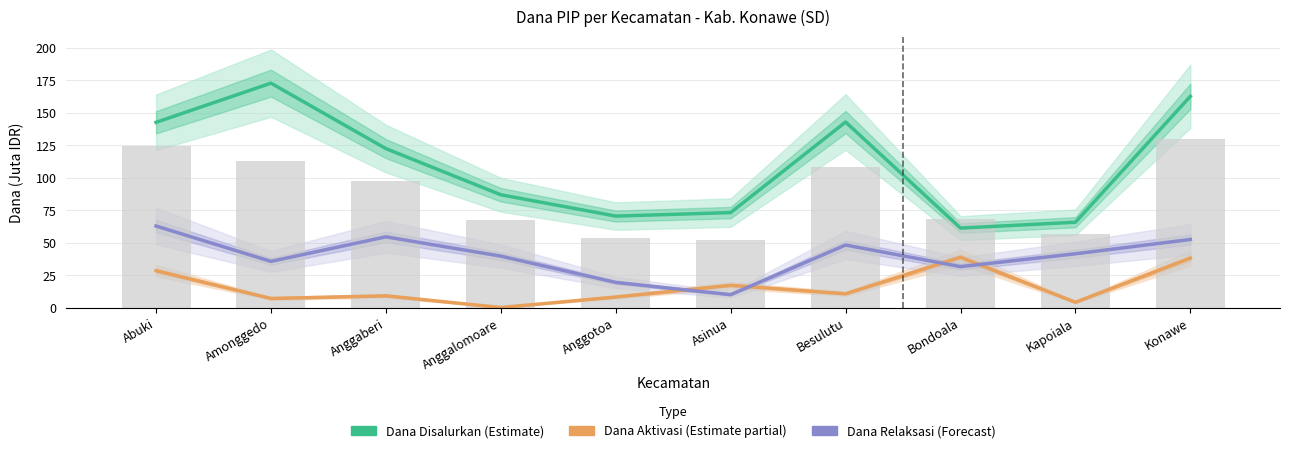

Count the number of data series in this chart.

3